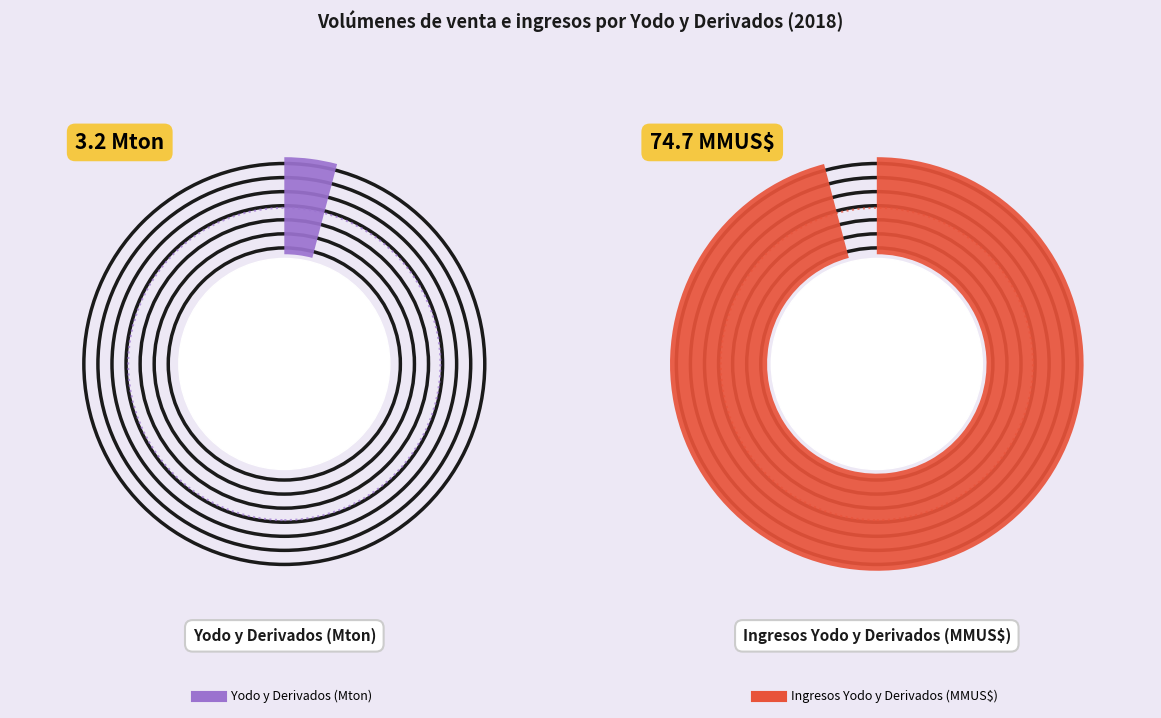

What is the largest slice in the pie chart?

Ingresos Yodo y Derivados (MMUS$)